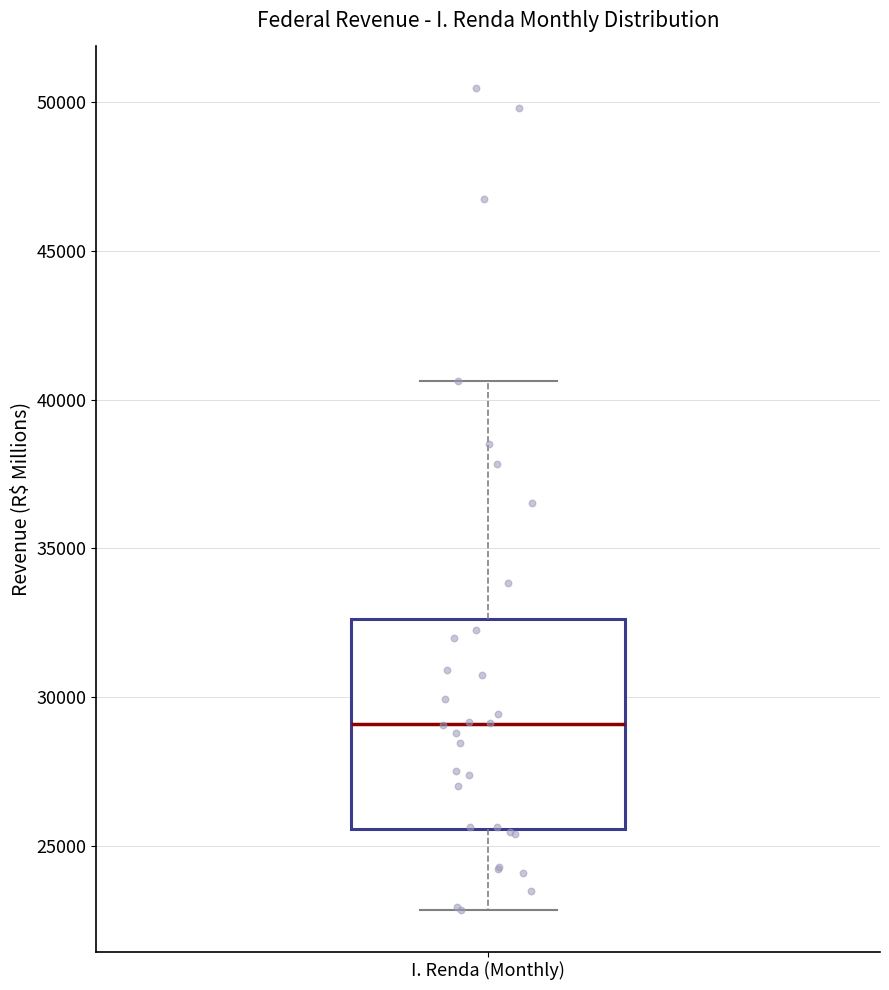

Read this box plot against the y-axis: the position of the median line, the range covered by the box, and the ends of both whiskers. The values are not printed on the chart, so give them approximately, as read against the axis.

median 29000, box 25500 to 32500, whiskers 23000 to 40500